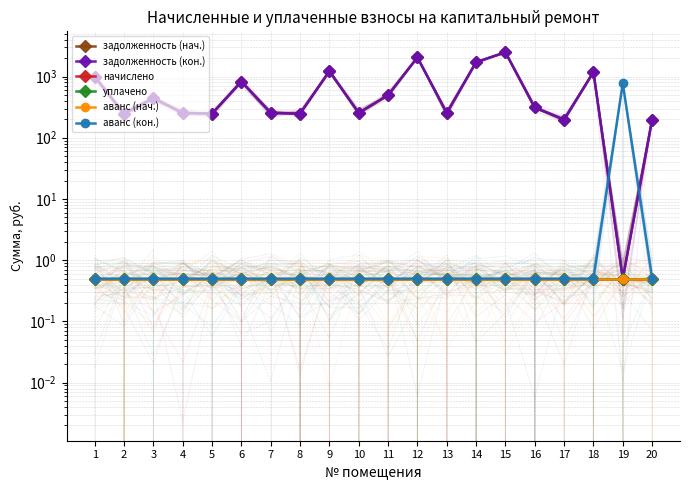

What is the sum of the аванс (нач.) values at 14 and 5?

1.0